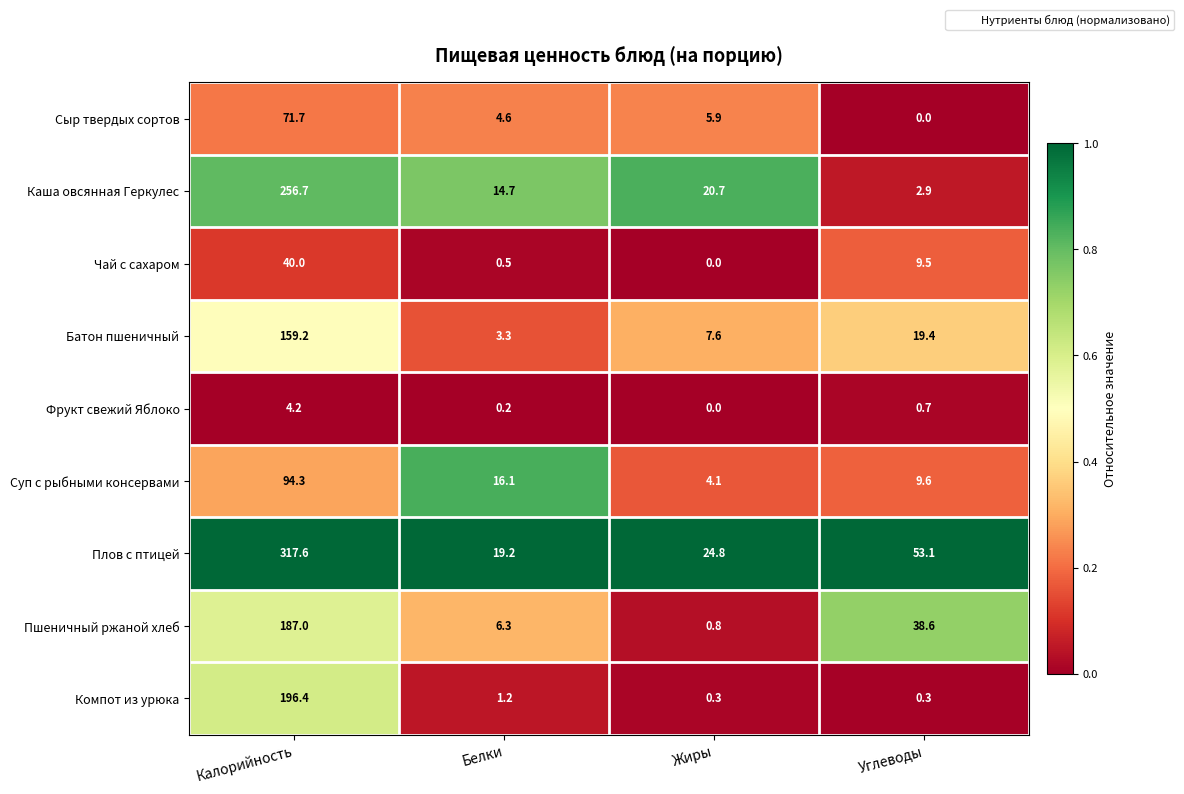

Which series has the largest total across all categories?

Плов с птицей